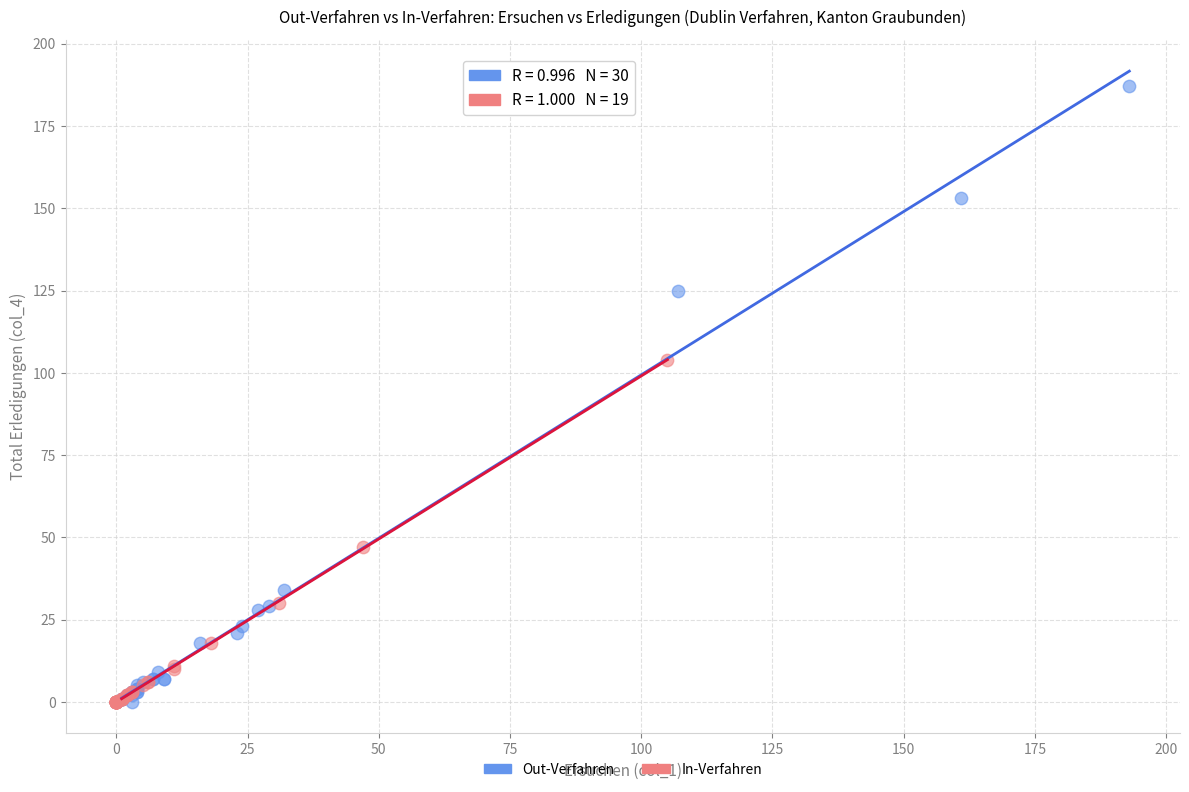

Which series contains the highest Y value?

Out-Verfahren